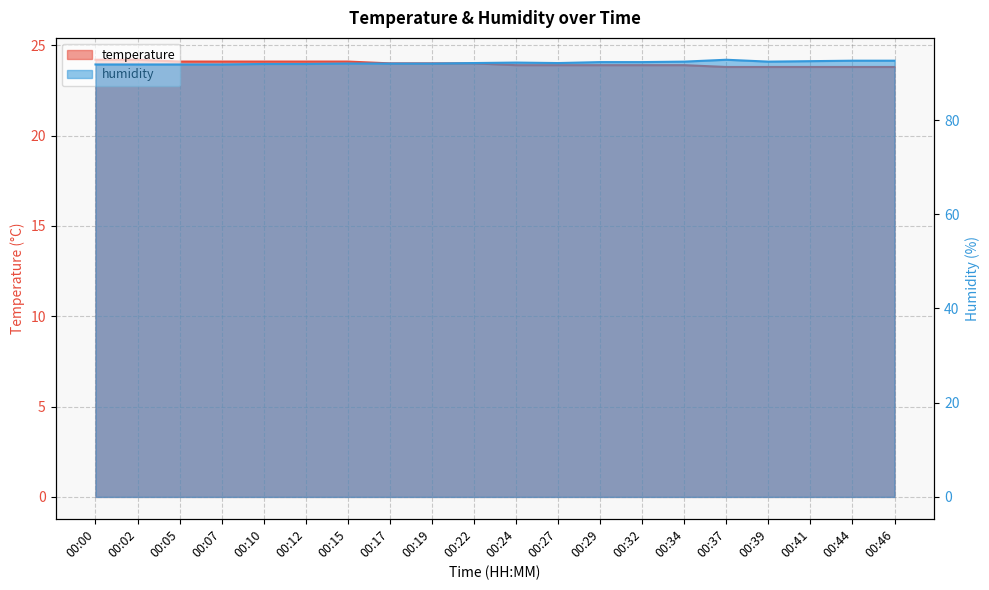

Between 00:32 and 00:46, which series saw the biggest shift?

humidity